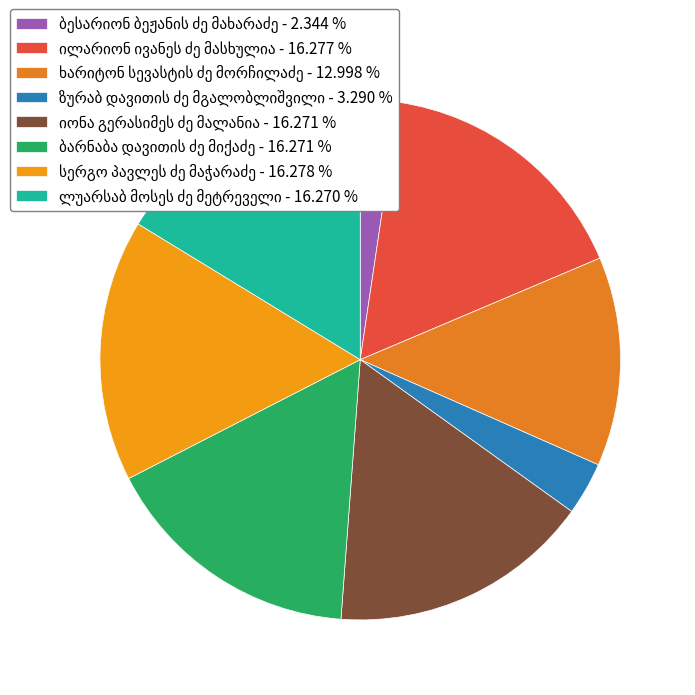

Count the number of slices in the pie.

8